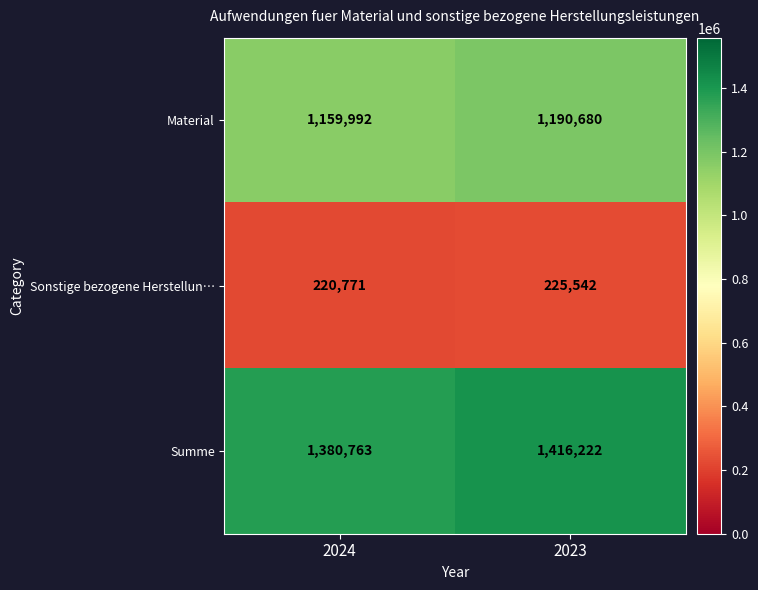

True or false: Summe has a value of 1416222 at 2023.

True